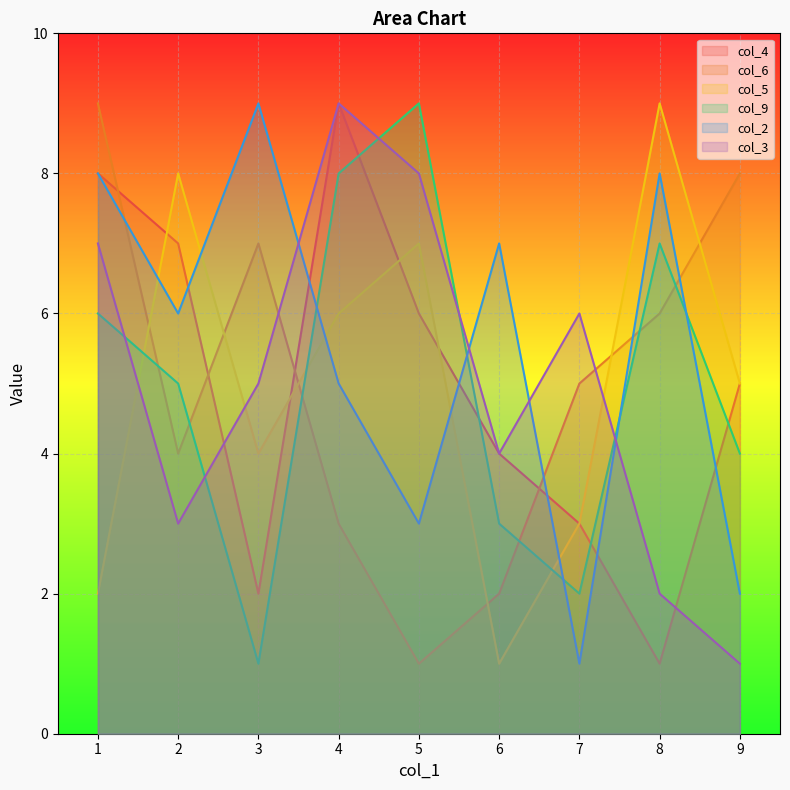

What is the spread (max minus min) of values at 2?

5